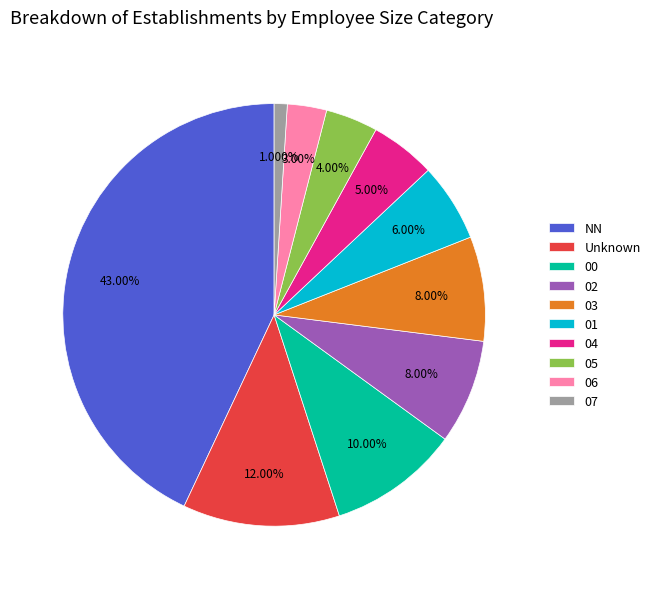

Which category has the biggest portion of the pie?

NN